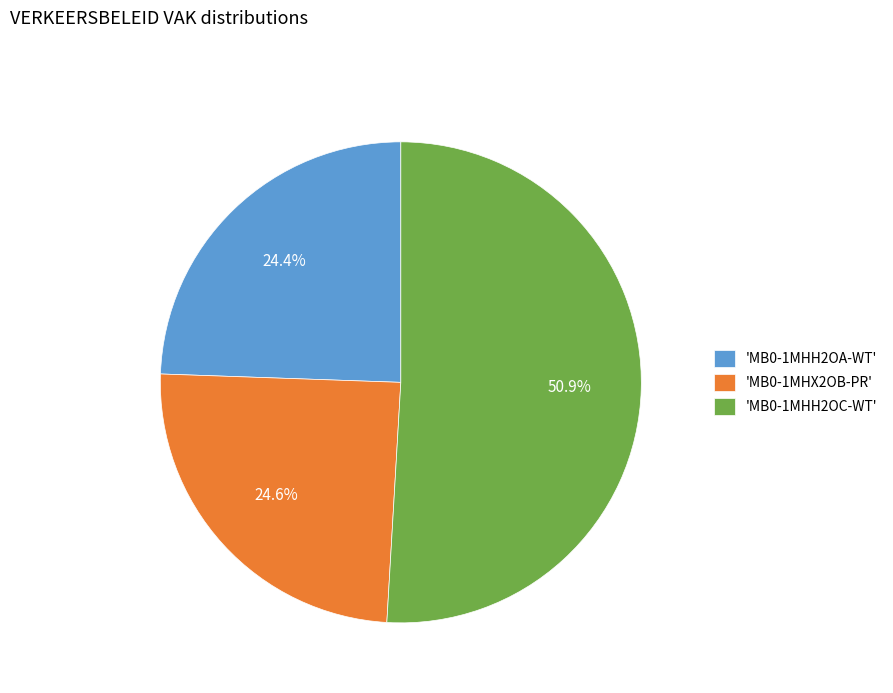

Which slice represents more than half of the pie?

'MB0-1MHH2OC-WT'